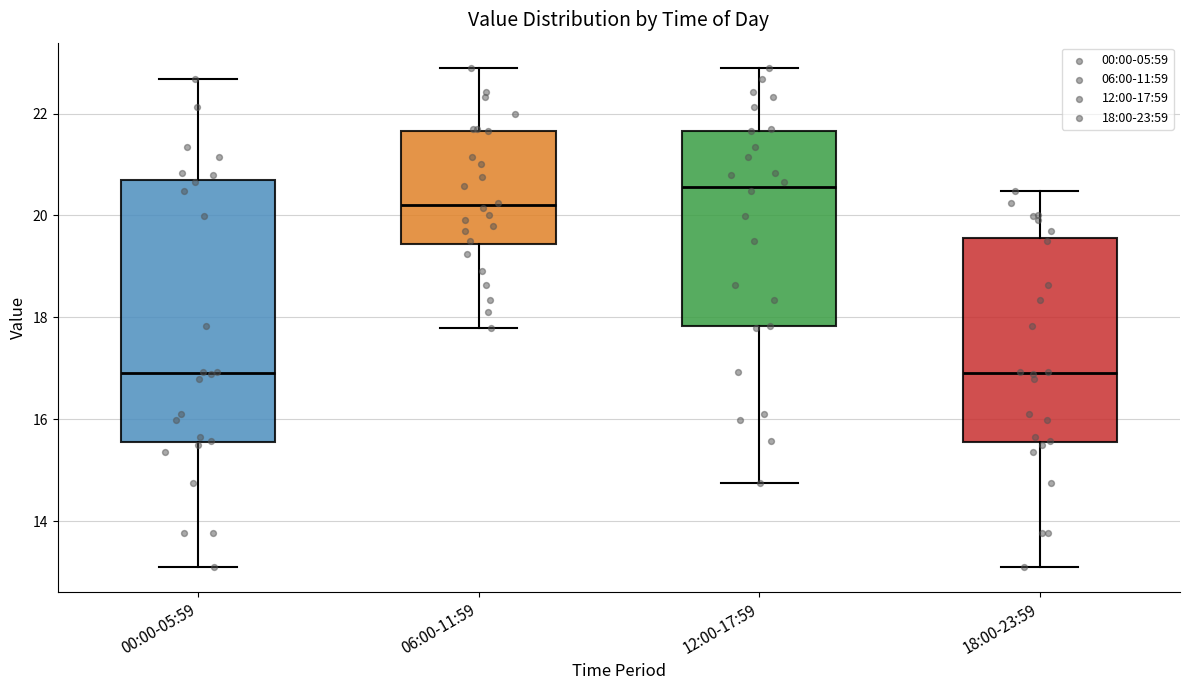

Which box is the tallest, from its lower edge to its upper edge?

00:00-05:59